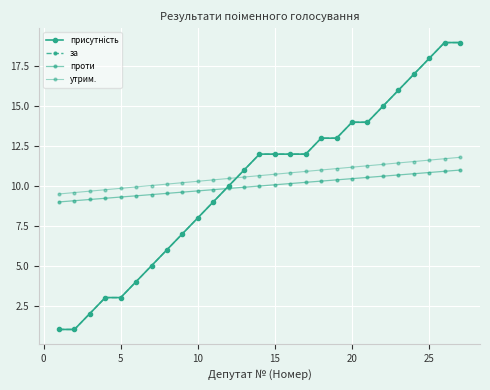

What is the value of the утрим. point at the 7th from the left?

10.0